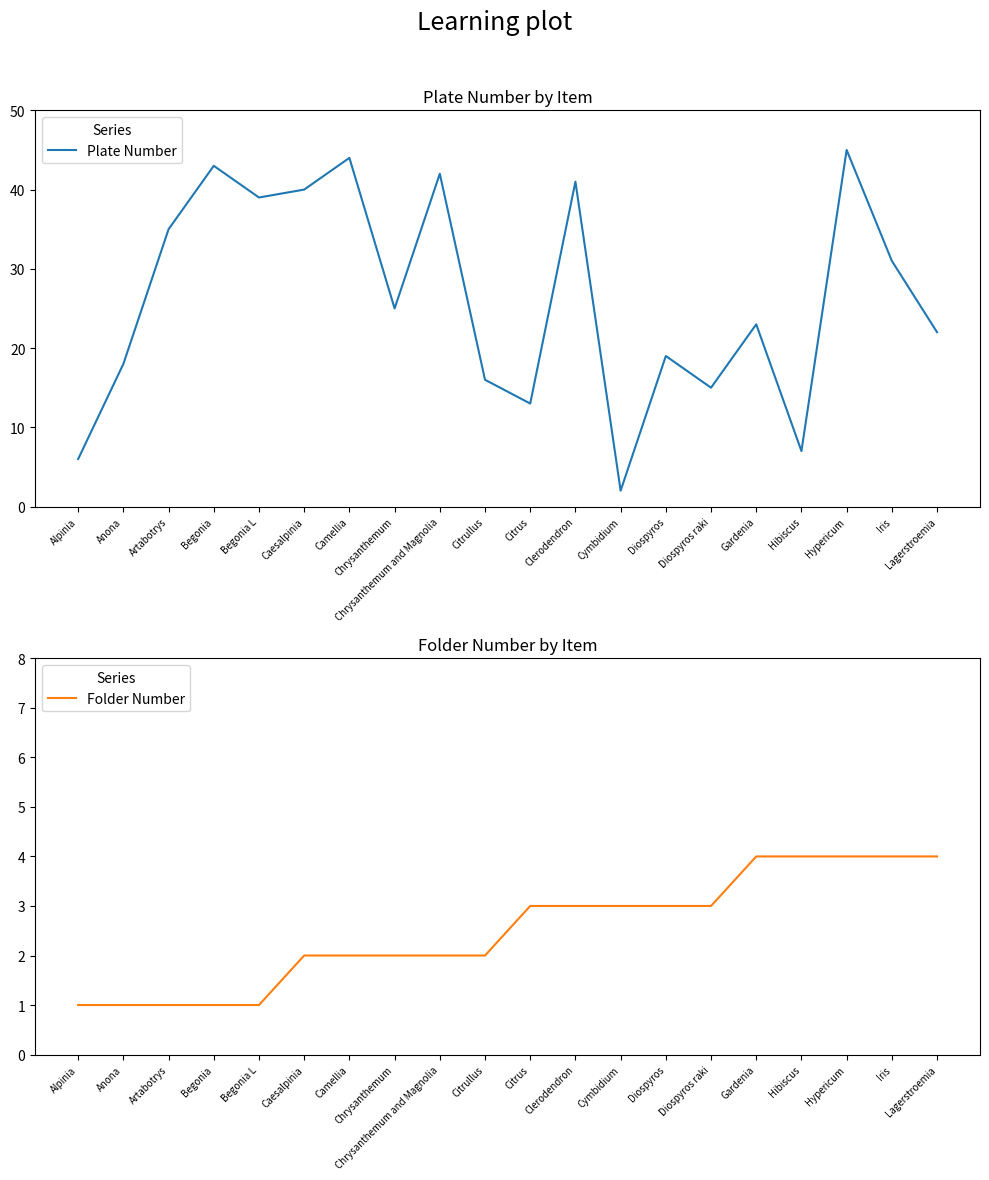

What is the difference between the highest and lowest values at Iris?

27